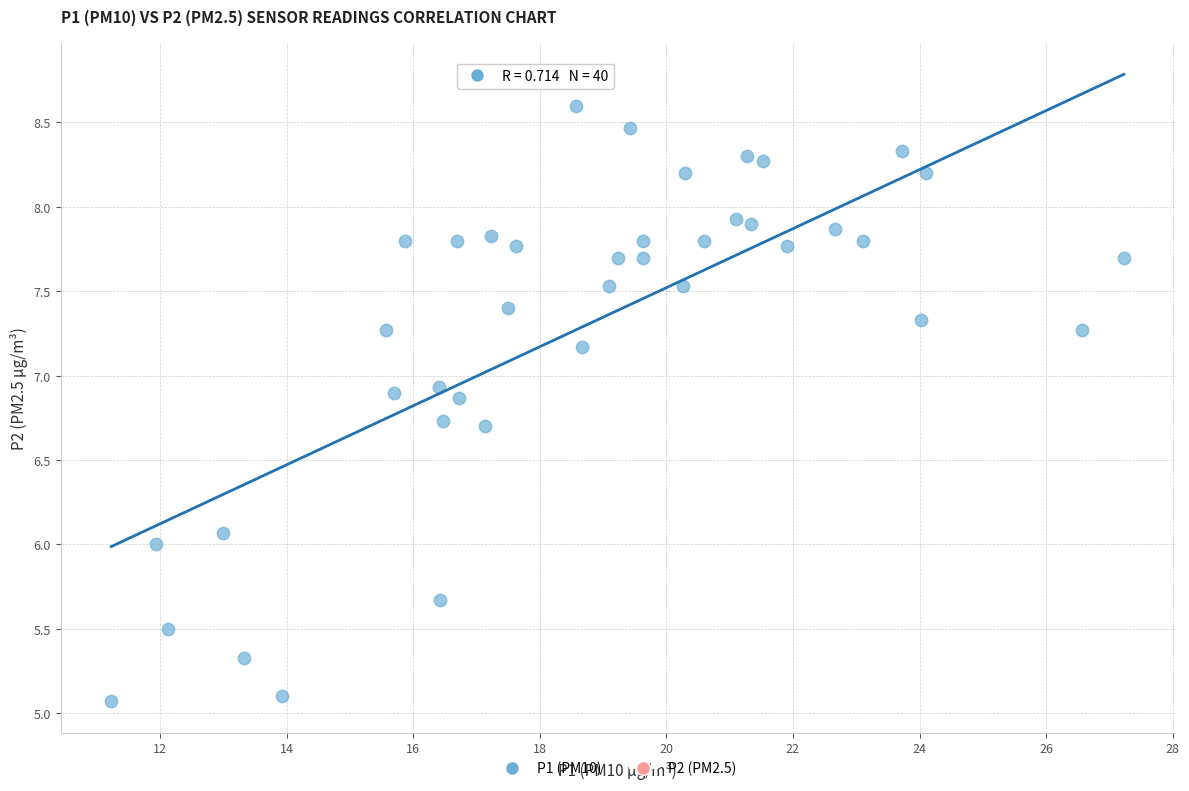

What is the range of Y values (max minus min)?

3.5